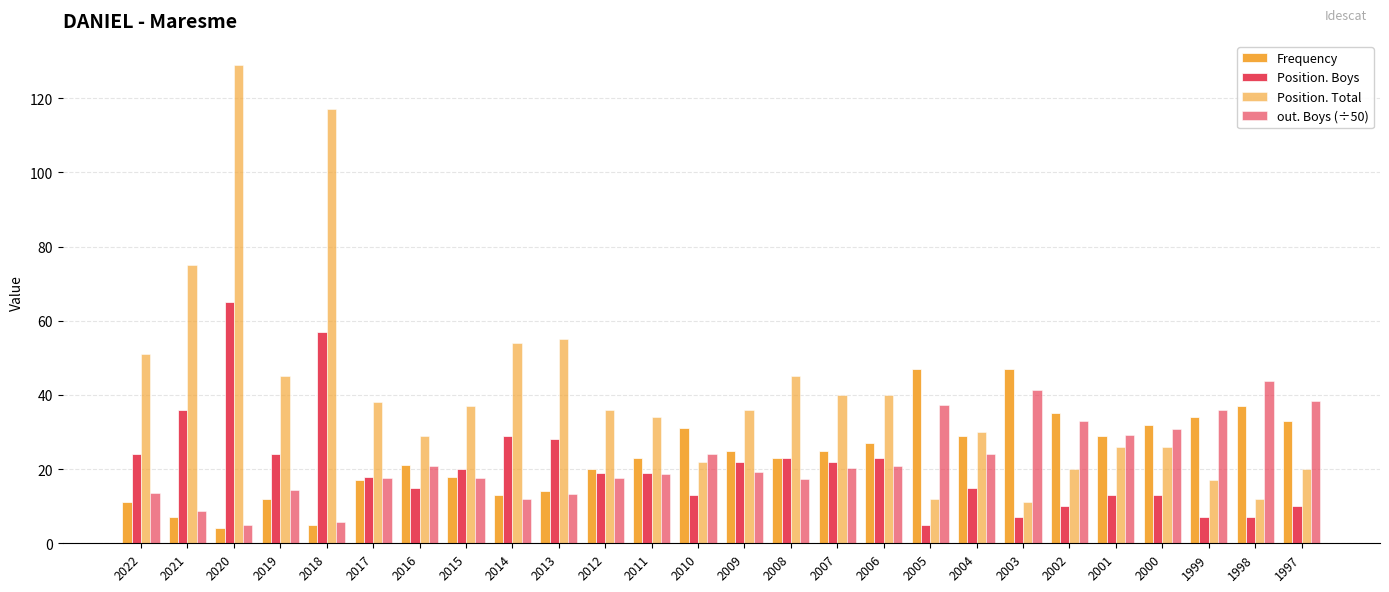

How many data points in out. Boys (÷50) are less than 20?

13